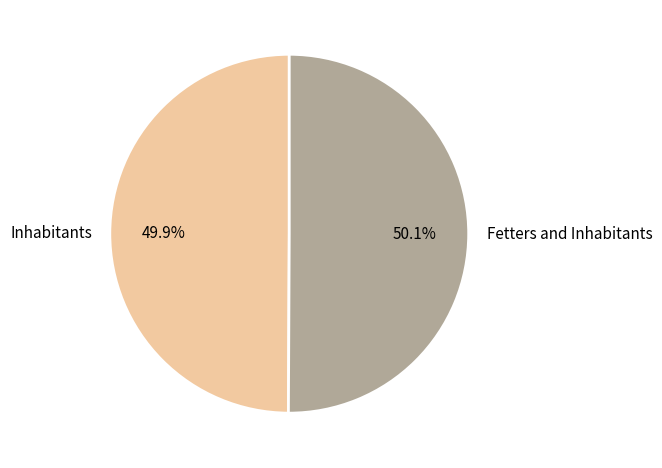

To the nearest percent, what portion does Inhabitants represent?

50%